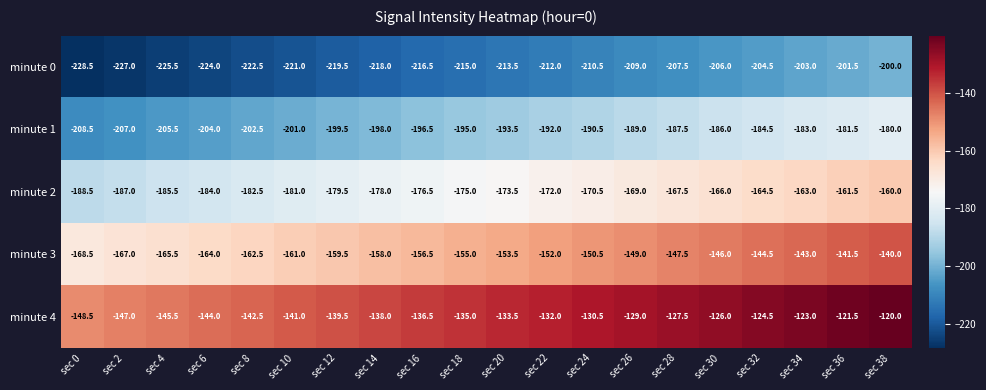

Rank the series by their maximum value, from highest to lowest.

minute 4, minute 3, minute 2, minute 1, minute 0